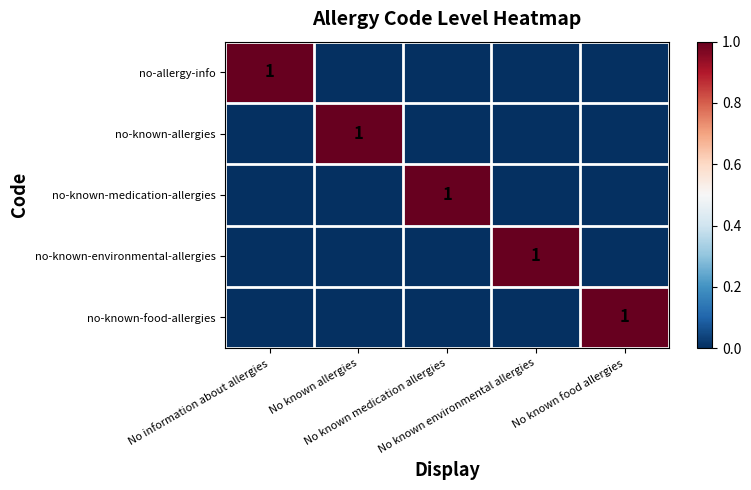

At which category does the chart reach its minimum across all series?

No known allergies